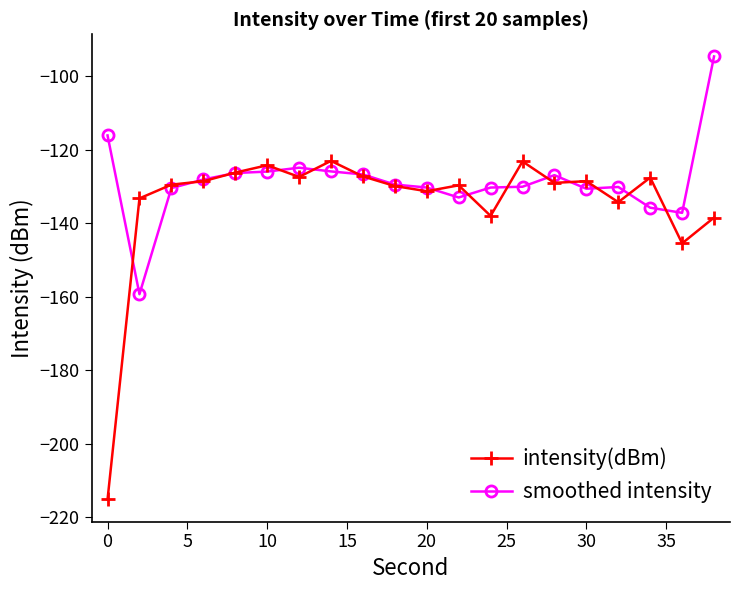

True or false: intensity(dBm) has more than 1 points higher than both neighbors.

True